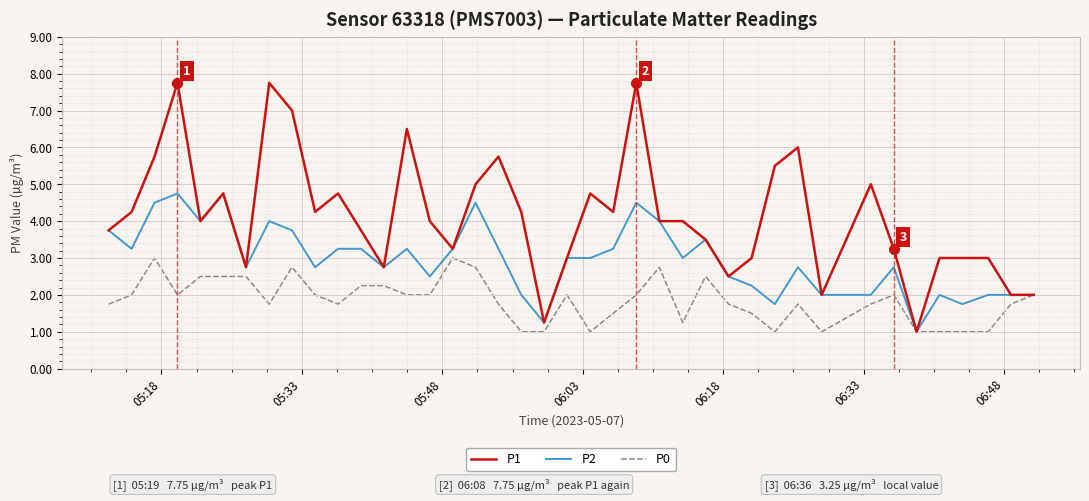

List the series in order of their overall mean, lowest first.

P0, P2, P1